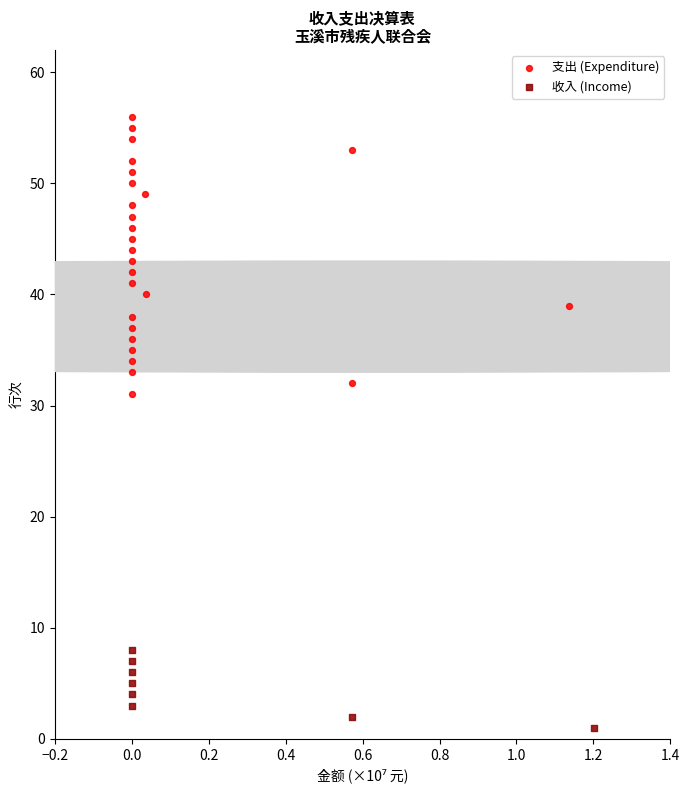

Which series contains the lowest Y value?

收入 (Income)